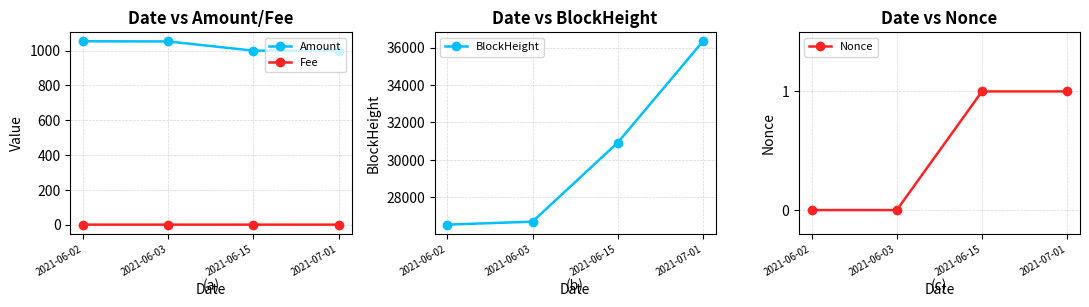

True or false: Nonce and Fee cross at least once.

True